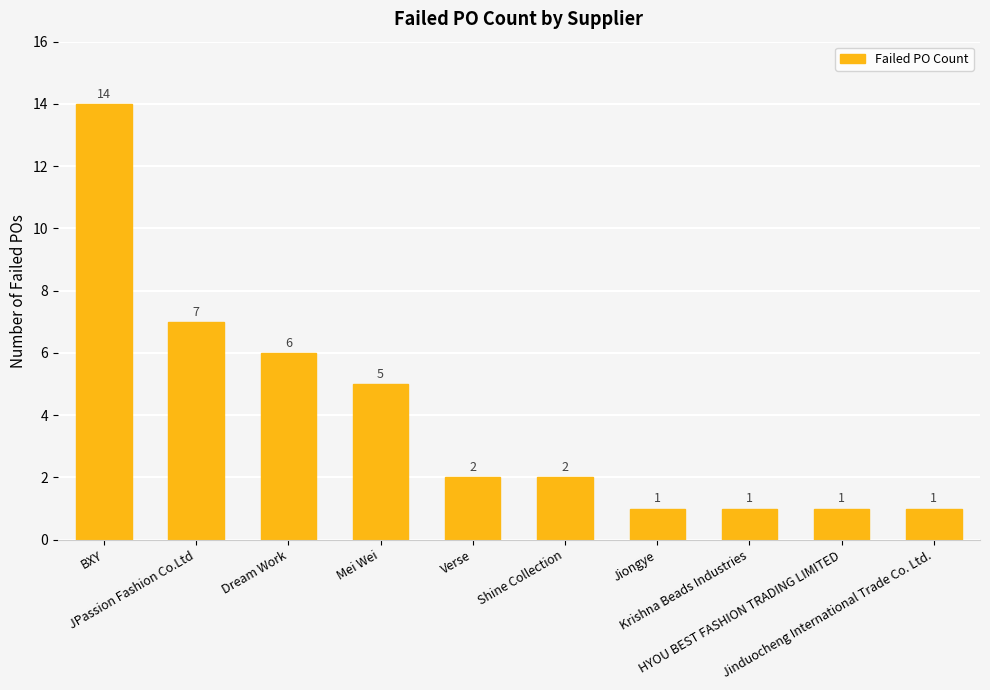

What is the difference between the values at Jinduocheng International Trade Co. Ltd. and JPassion Fashion Co.Ltd?

6